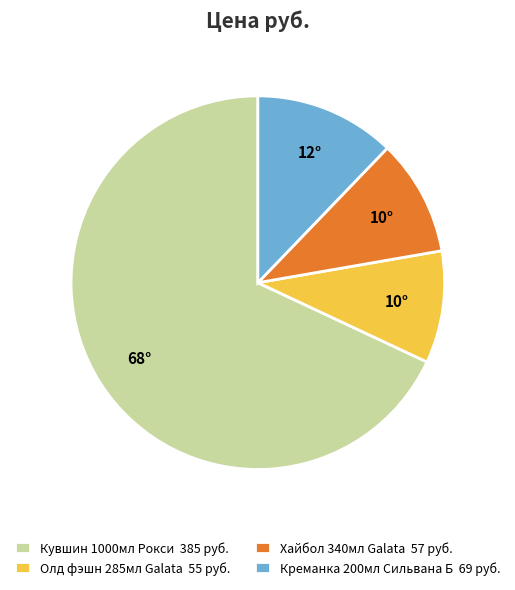

Does Кувшин 1000мл Рокси 385 руб. account for over 50% of the chart?

Yes